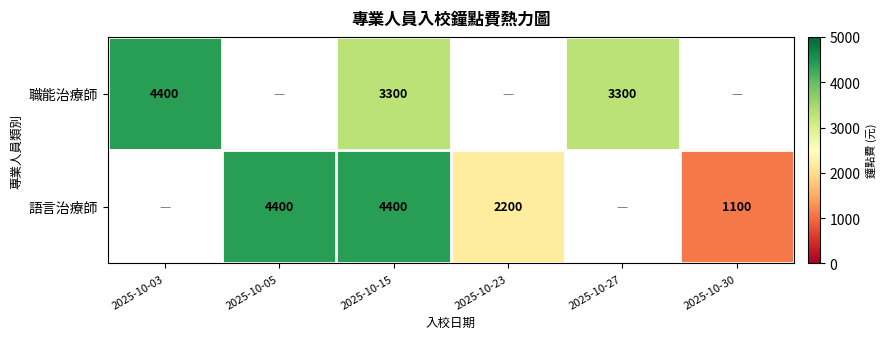

Is the value of 語言治療師 at 2025-10-15 greater than the value of 職能治療師 at 2025-10-27?

Yes